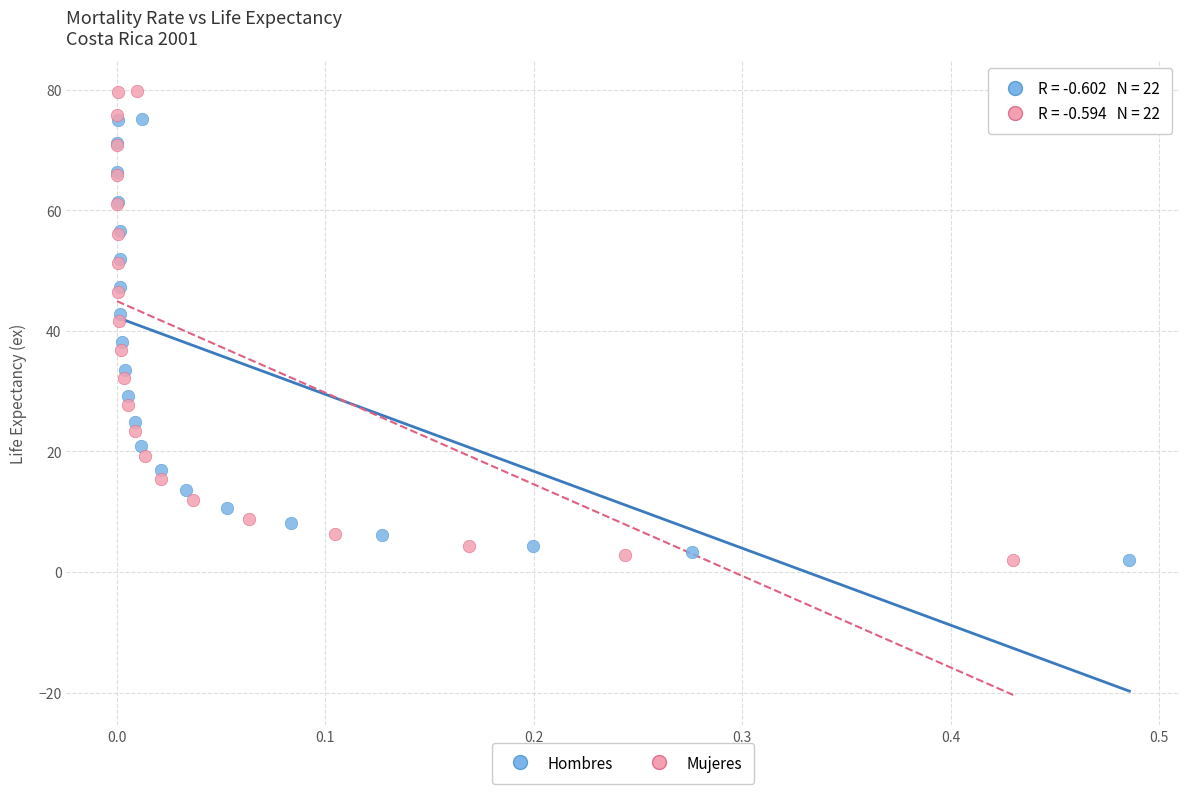

Which series reaches the maximum Y coordinate?

Mujeres